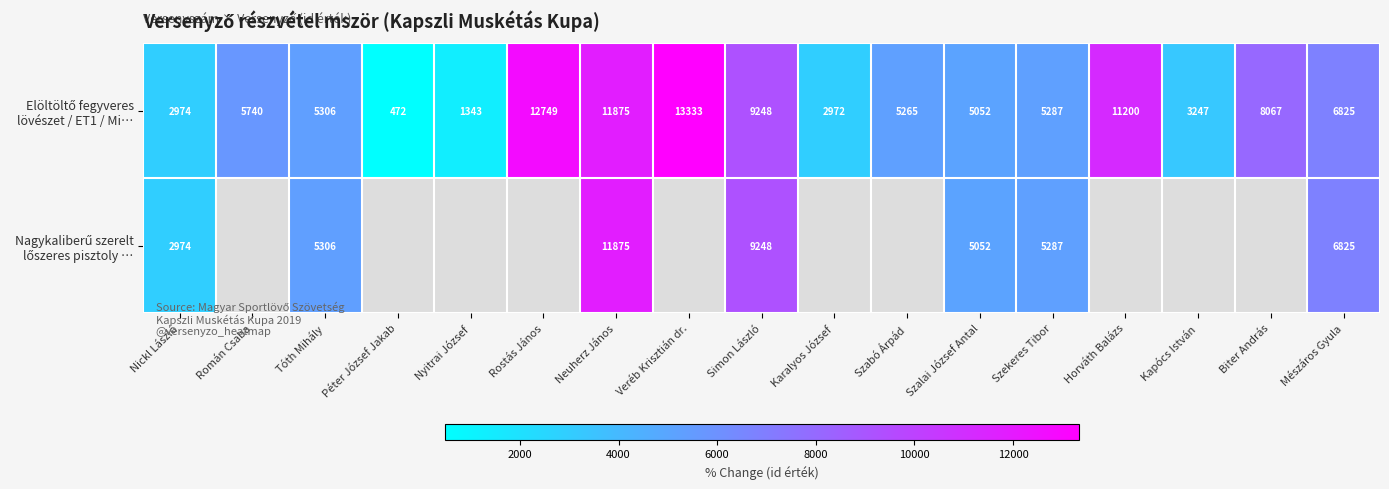

Where does the Nagykaliberű szerelt lőszeres pisztoly … series first go above 9248?

Neuherz János